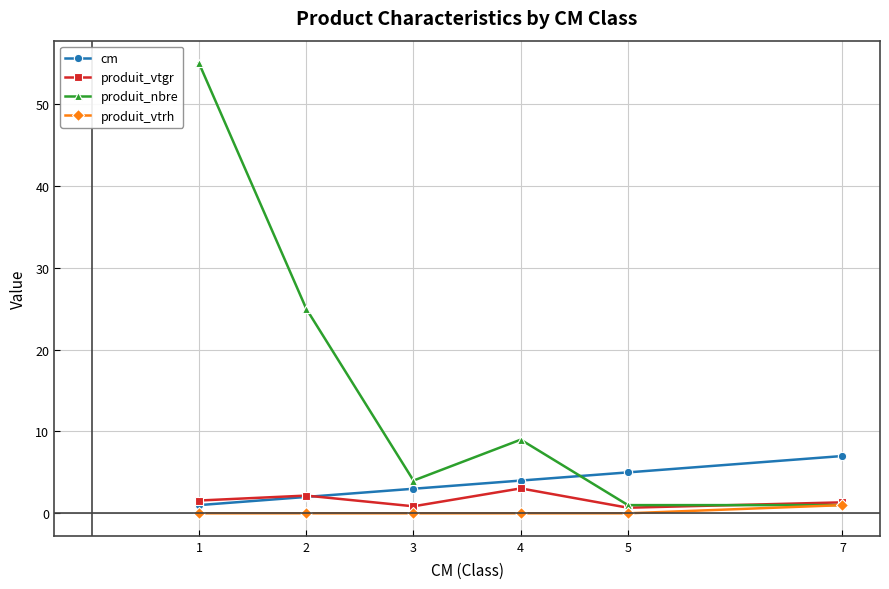

What are all the series names shown in the legend?

cm, produit_vtgr, produit_nbre, produit_vtrh